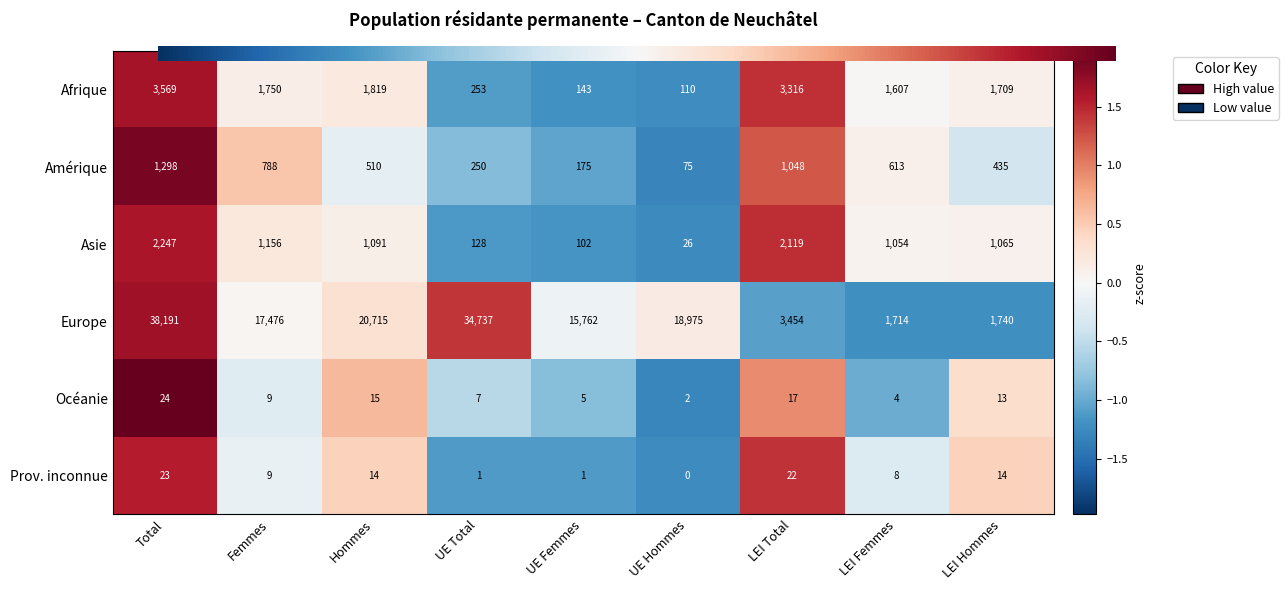

How many series are shown in this chart?

6